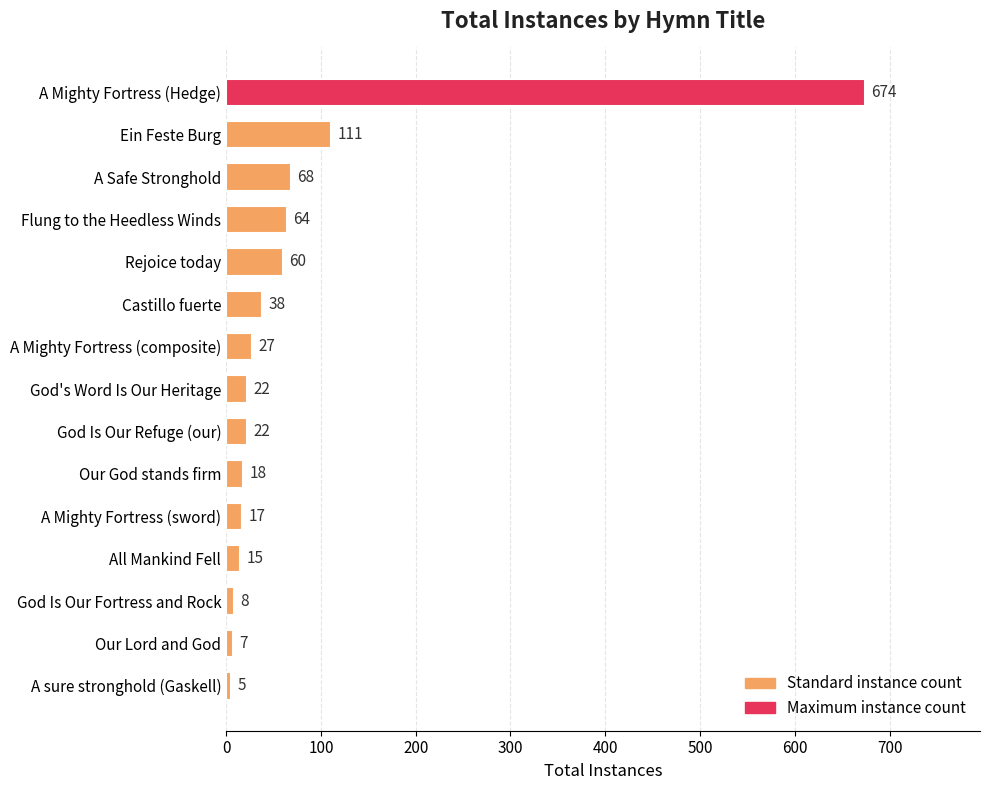

Are the bars grouped side by side (vs. stacked)?

No